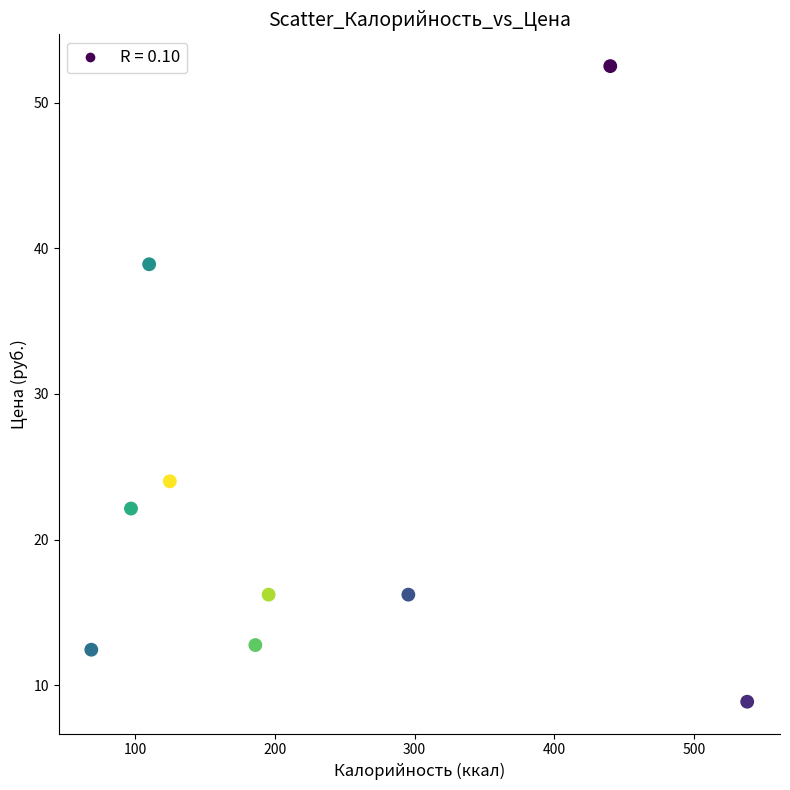

What is the average Y value?

22.7